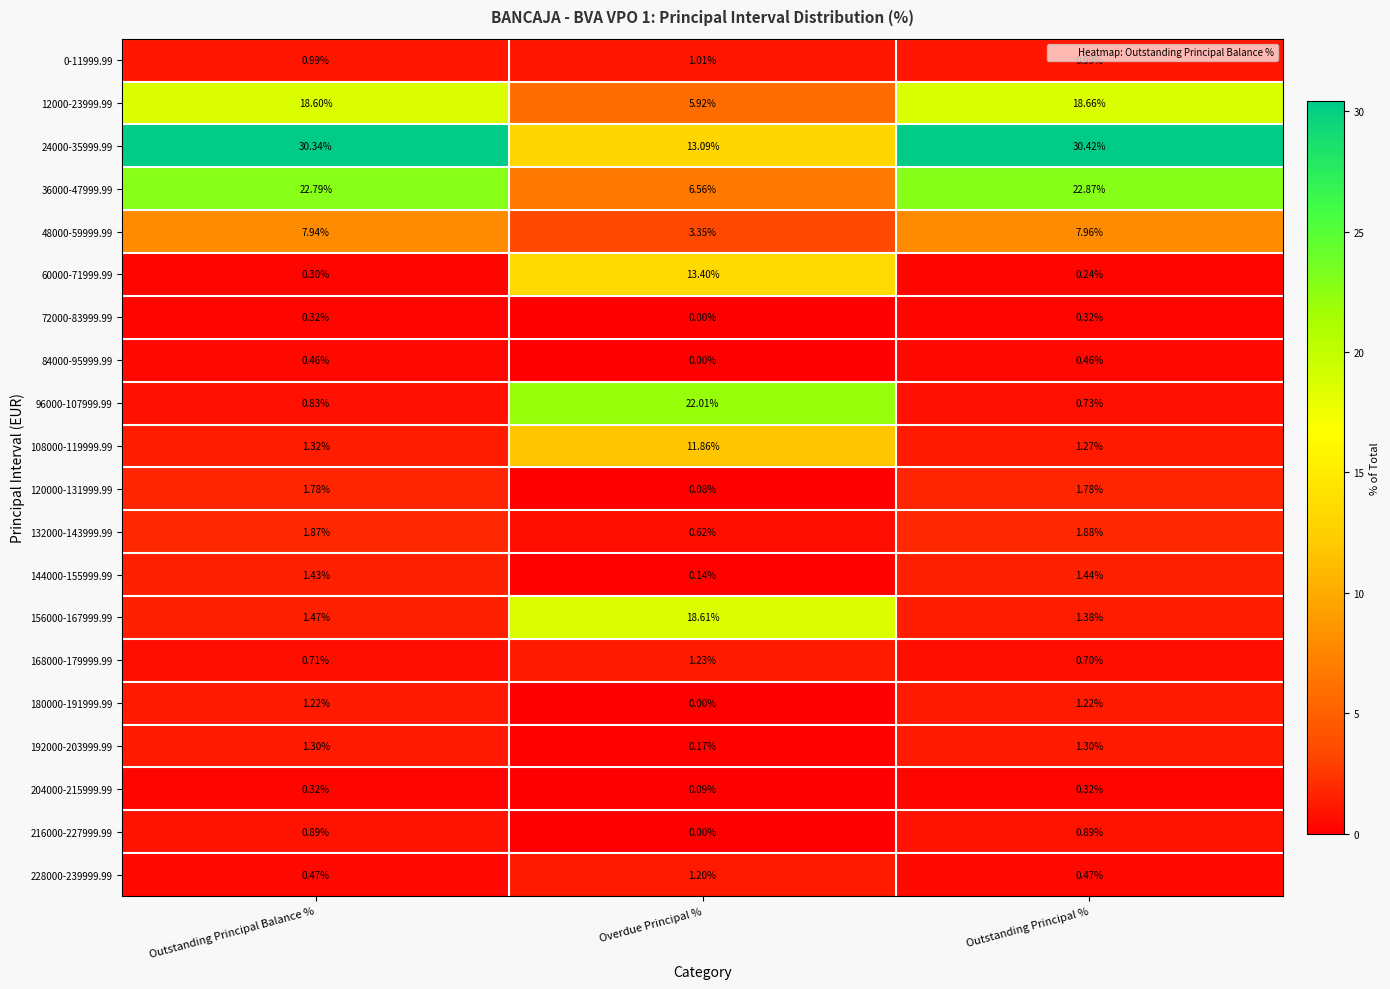

Which category has the highest value in the 156000-167999.99 series?

Overdue Principal %